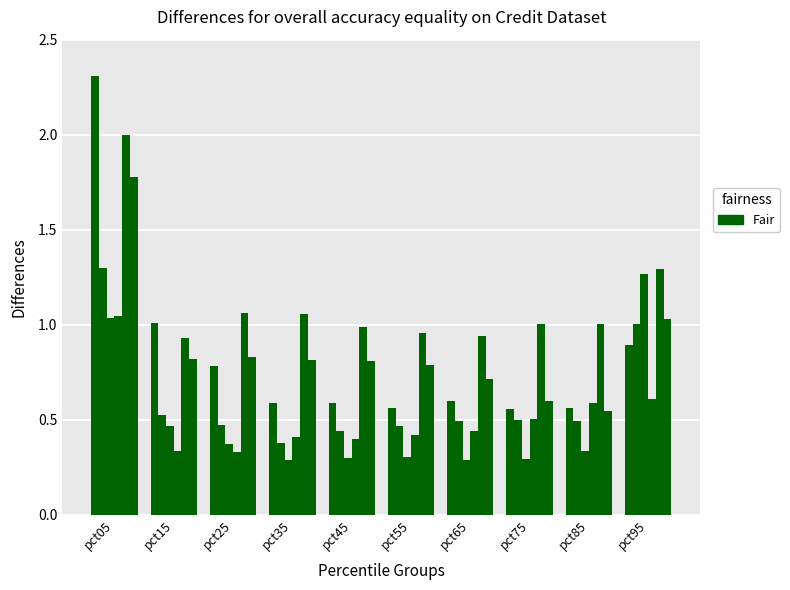

How many bars are there in each group?

6